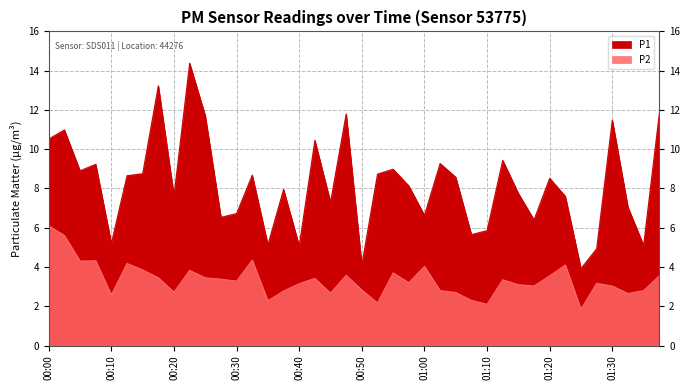

What is the label of the 4th point from the left?

00:08